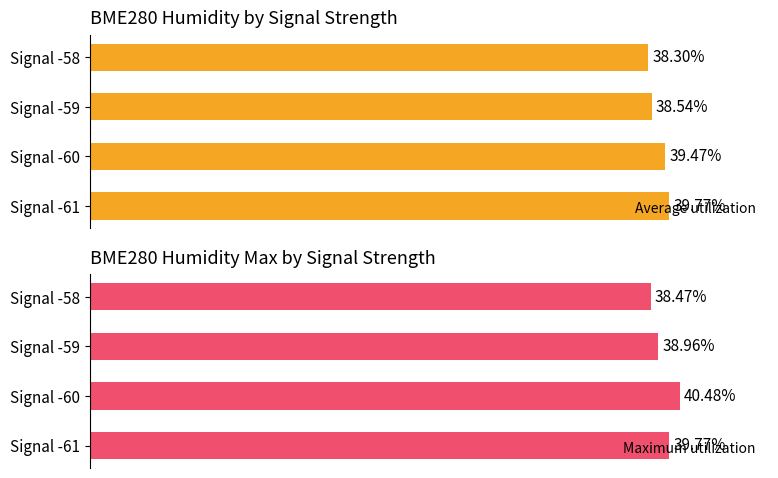

How many bars are there in total?

8